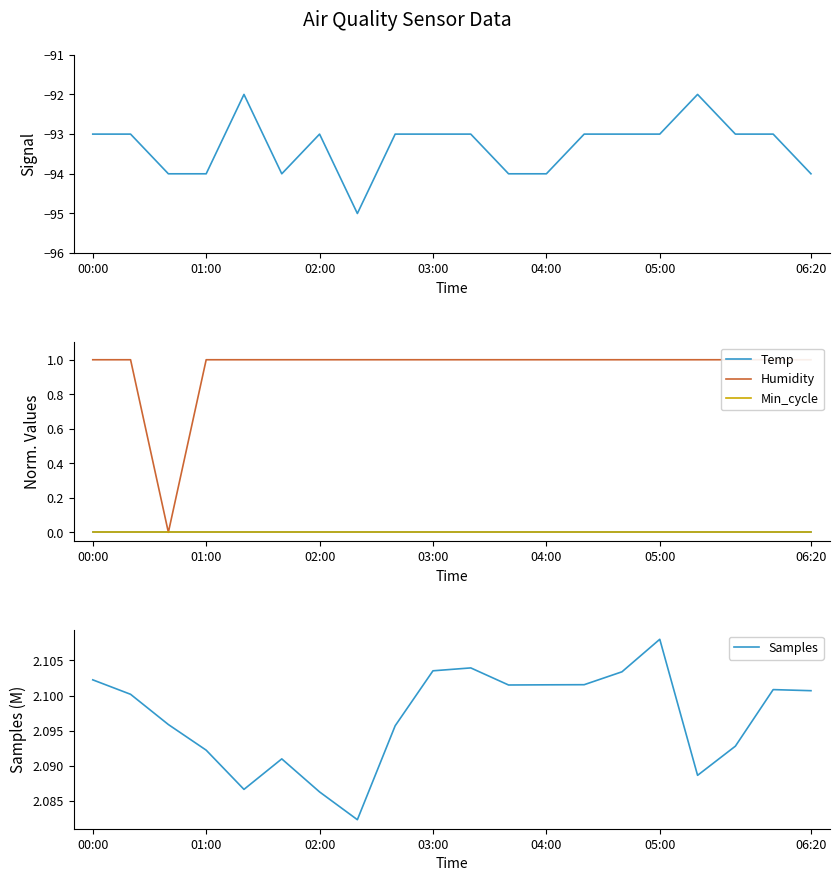

Is it true that Samples equals 1.5 at 04:00?

False